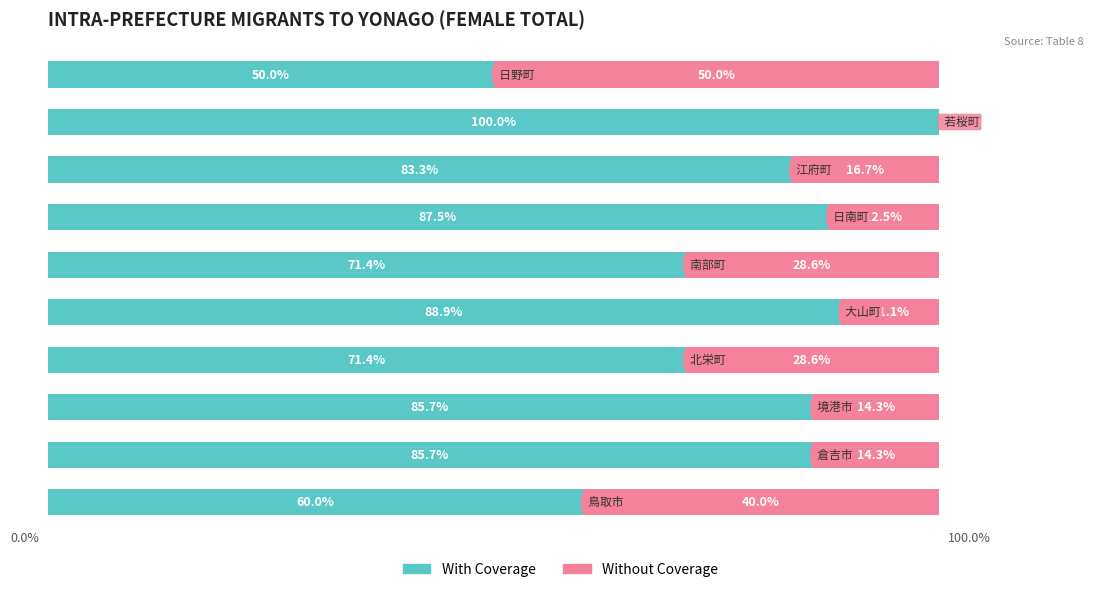

What are all the series names shown in the legend?

With Coverage, Without Coverage